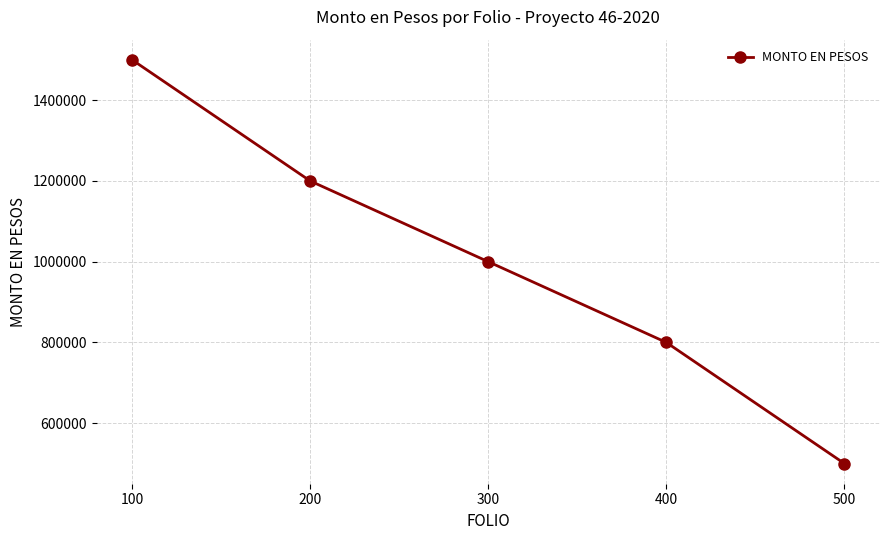

Reading left to right, list all the values displayed in this chart.

100=1500000	200=1200000	300=1000000	400=800000	500=500000